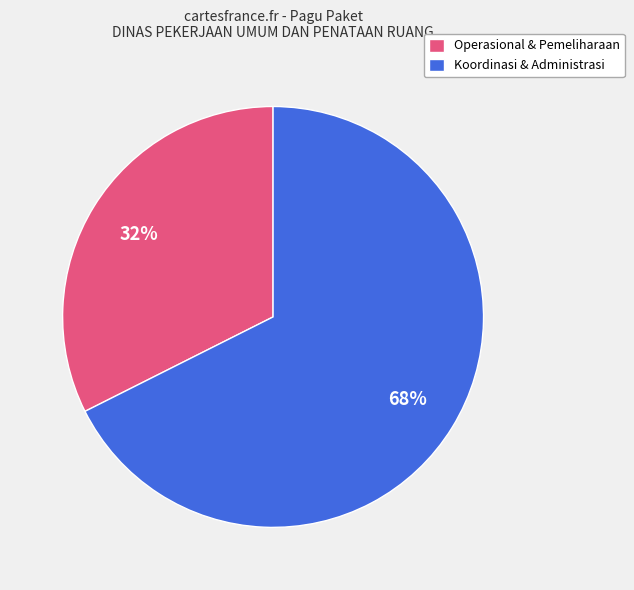

Does any single category account for the majority?

Yes